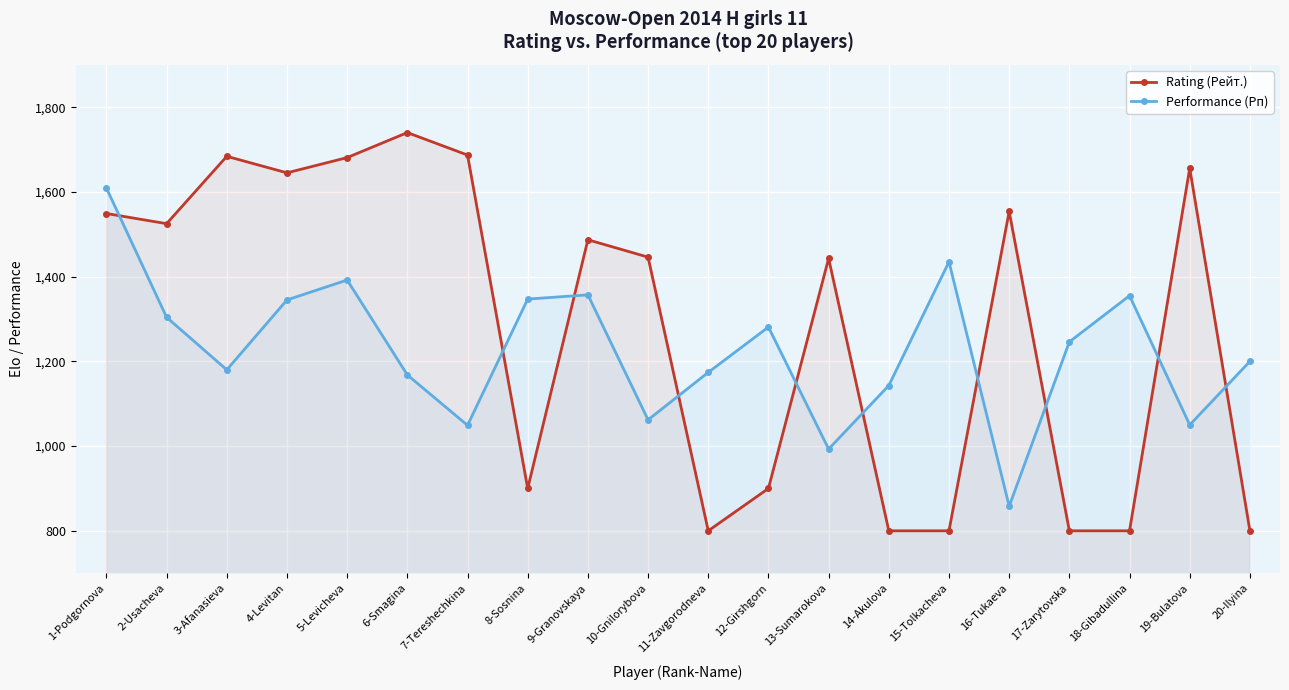

What value does the Rating (Рейт.) series have at 9-Granovskaya, to the nearest 10?

1490